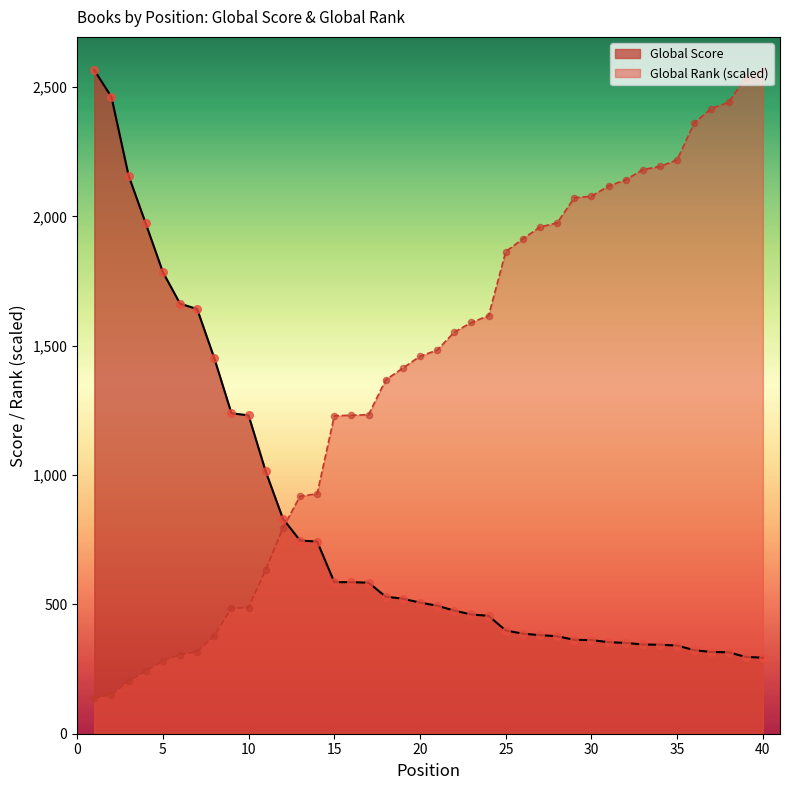

Which series reaches the maximum Y coordinate?

Global Score